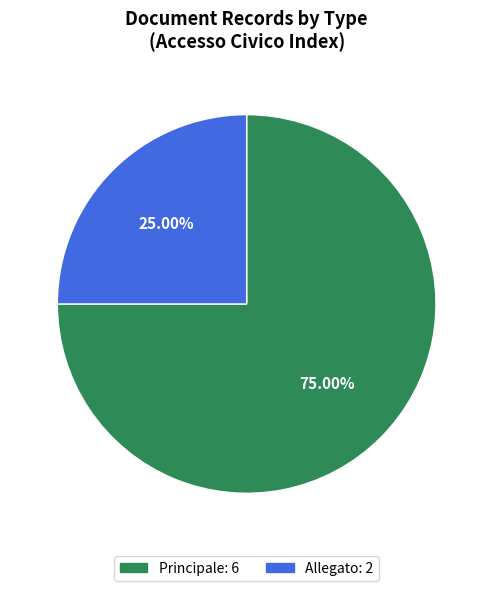

How many segments does this pie chart have?

2